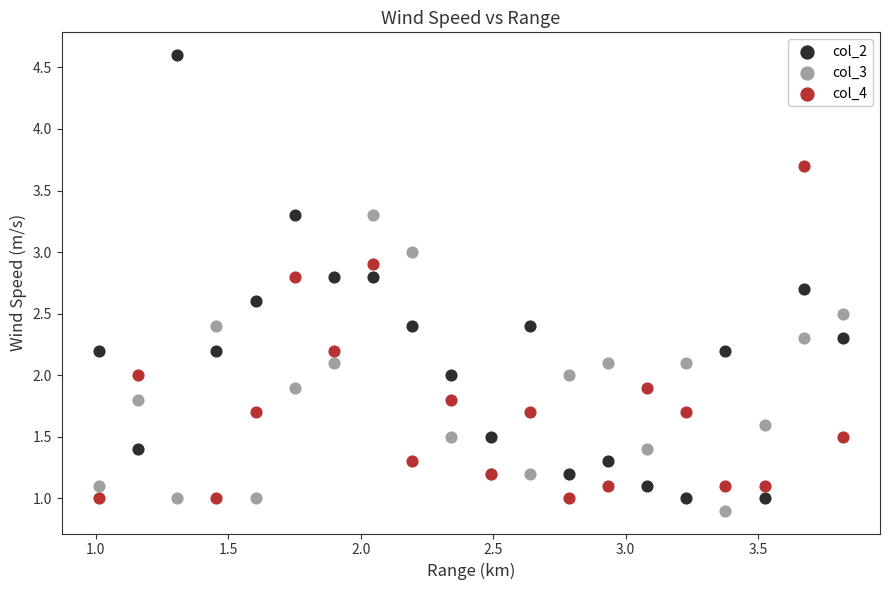

Which series reaches the maximum Y coordinate?

col_2